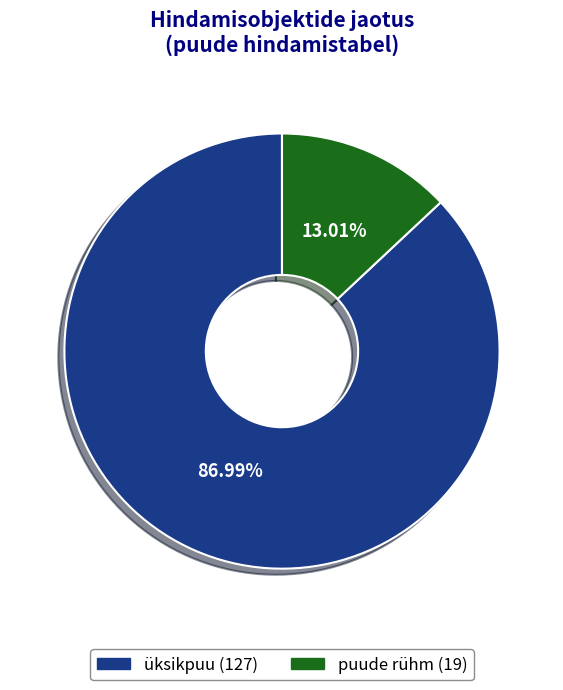

Which has a higher value, puude rühm or üksikpuu?

üksikpuu